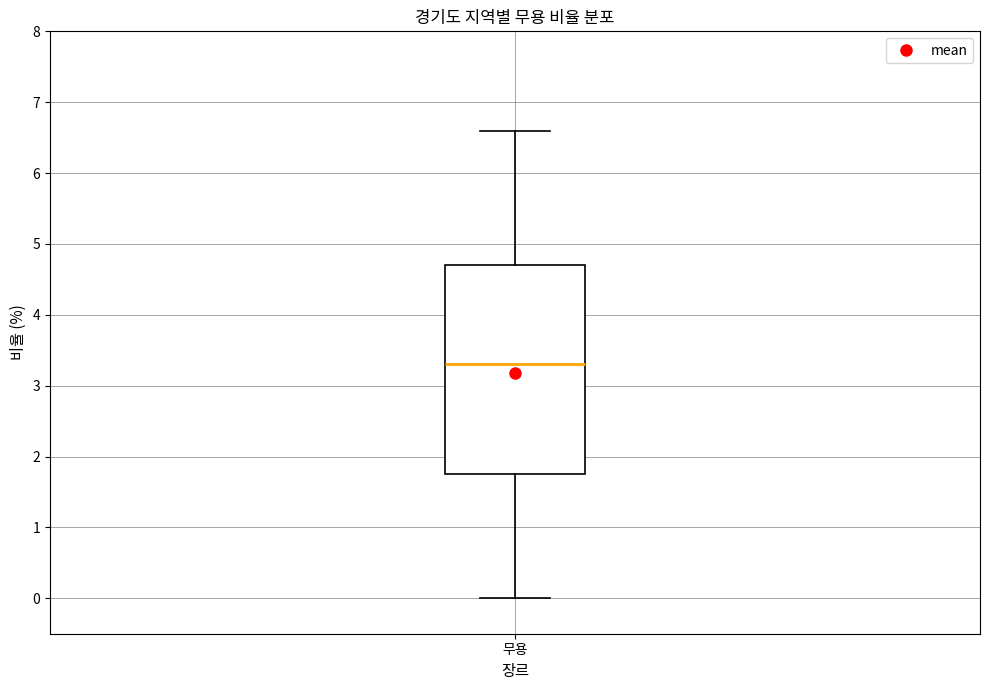

Read this box plot against the y-axis: the position of the median line, the range covered by the box, and the ends of both whiskers. The values are not printed on the chart, so give them approximately, as read against the axis.

median 3.3, box 1.8 to 4.7, whiskers 0.0 to 6.6